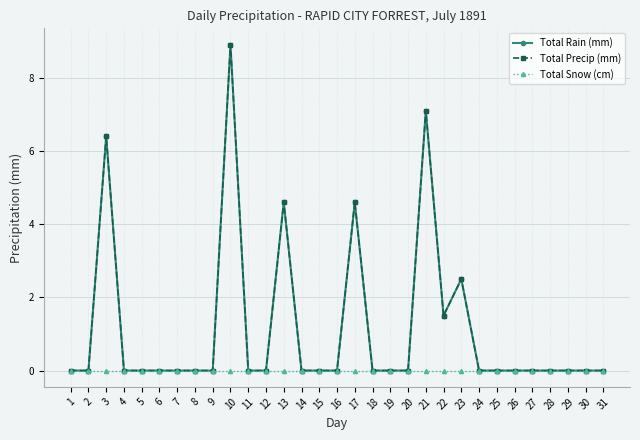

True or false: Total Snow (cm) and Total Precip (mm) cross at least once.

False